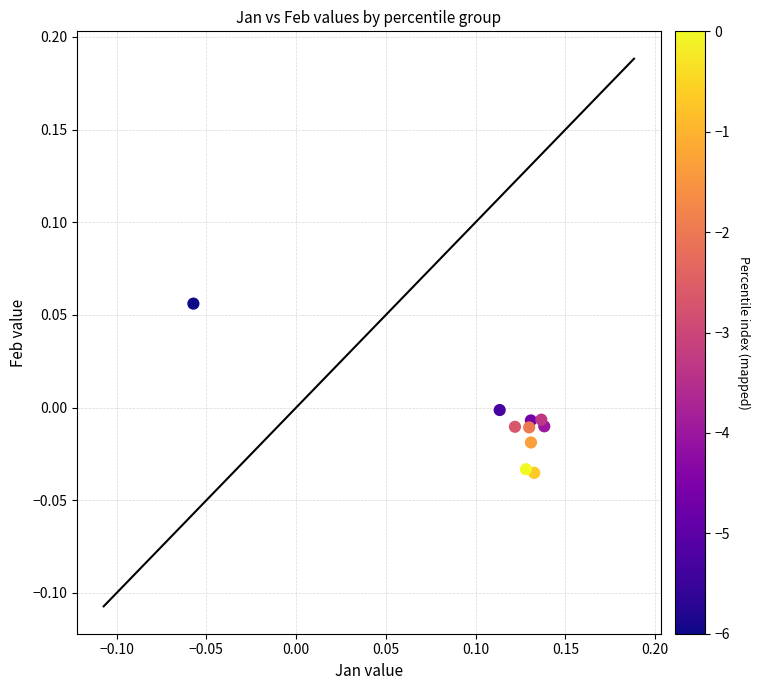

How many points are shown in the scatter plot?

10